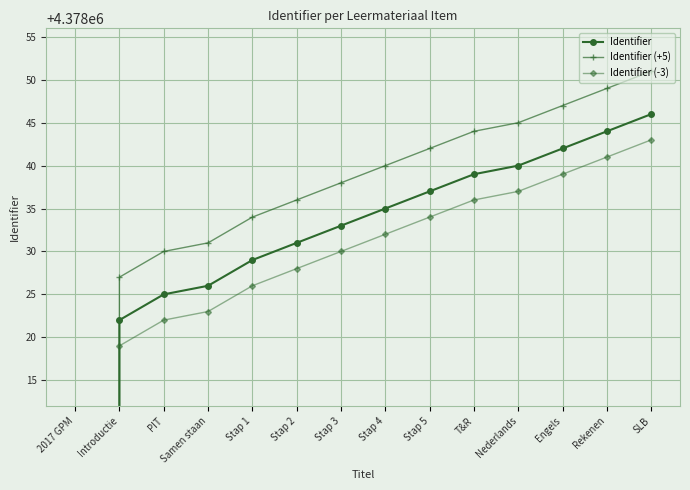

List the series in order of their overall mean, lowest first.

Identifier (-3), Identifier, Identifier (+5)